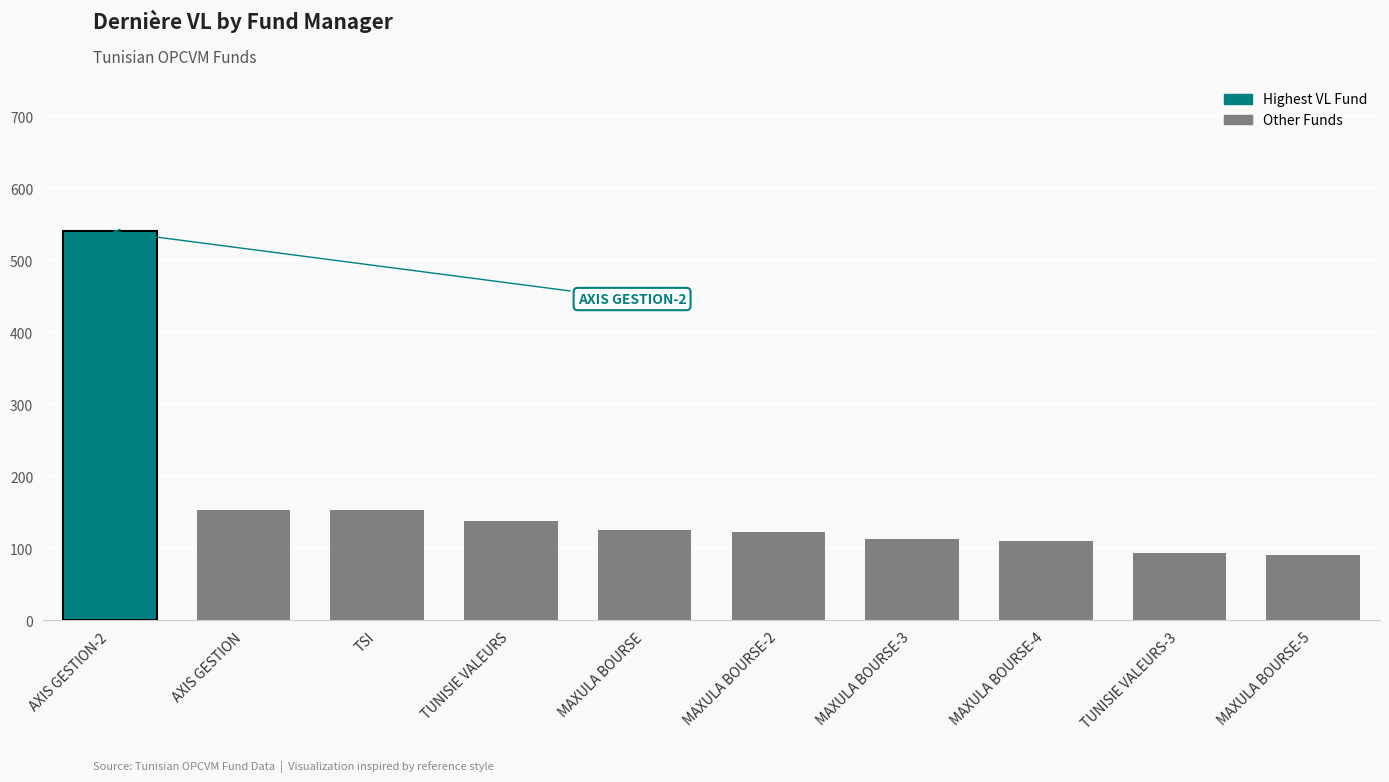

What is the sum of all values?

1638.0